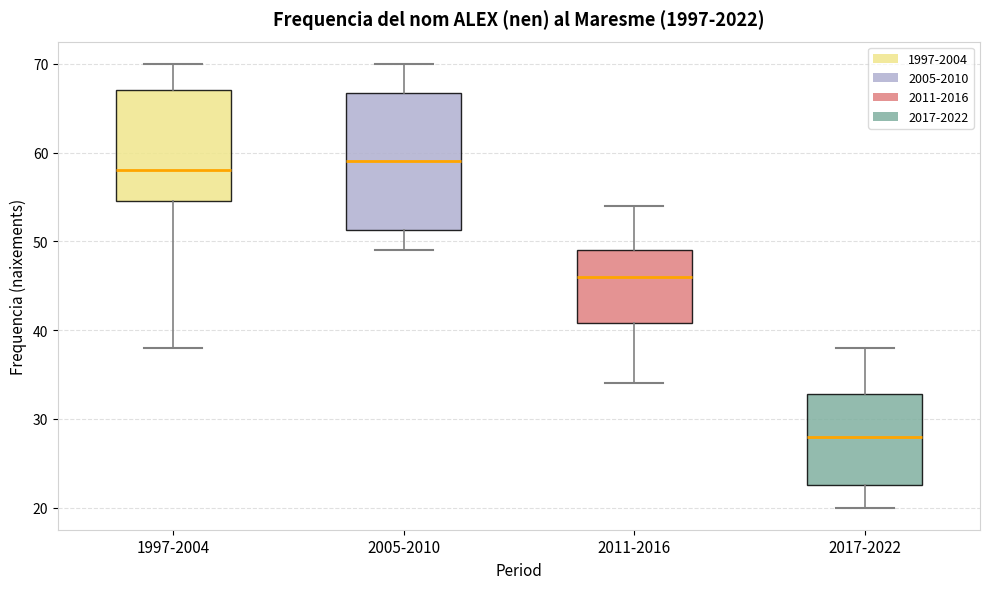

Which box is the tallest, from its lower edge to its upper edge?

2005-2010